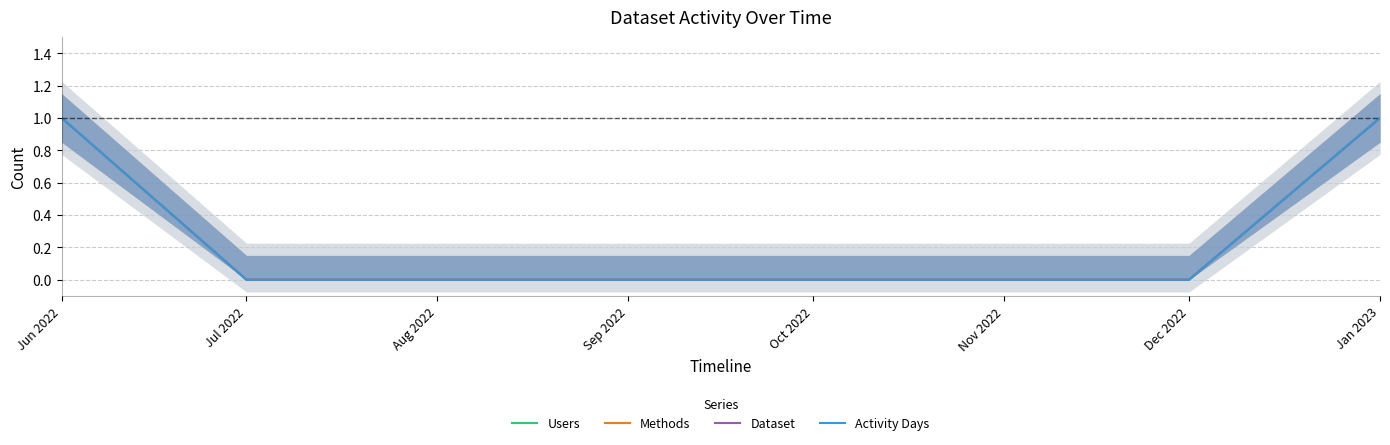

At which category is the sum across all series the highest?

Jun 2022